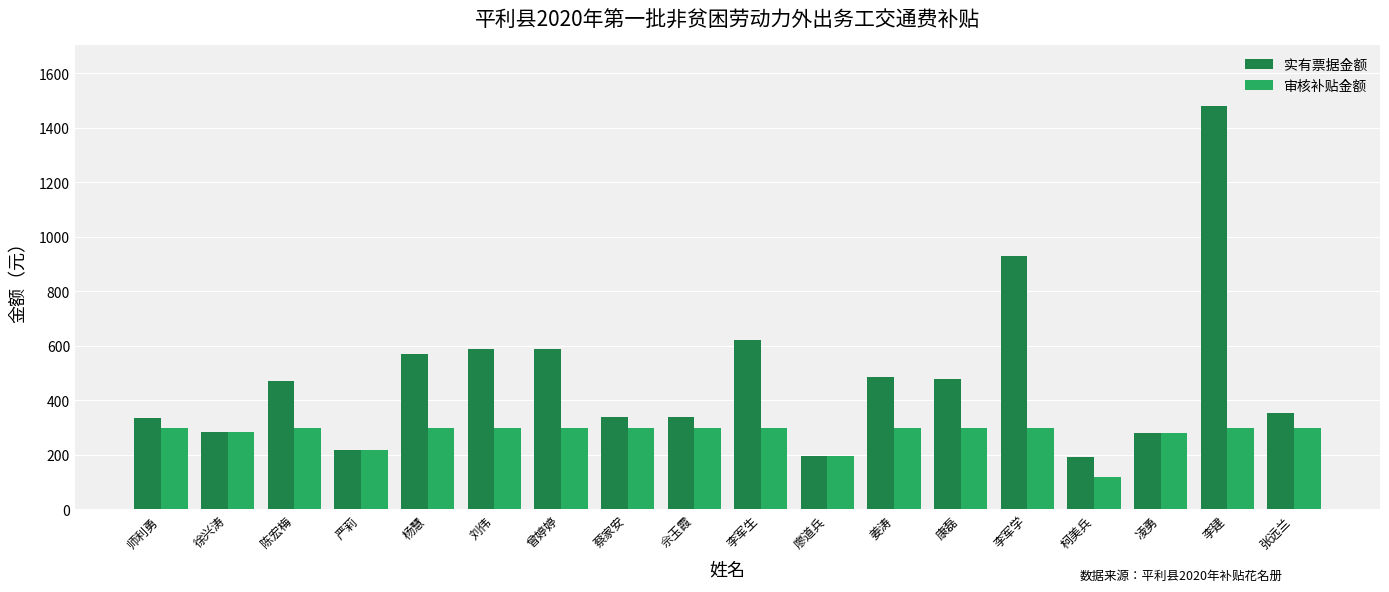

What is the value of the 实有票据金额 bar at the 8th from the left?

339.0